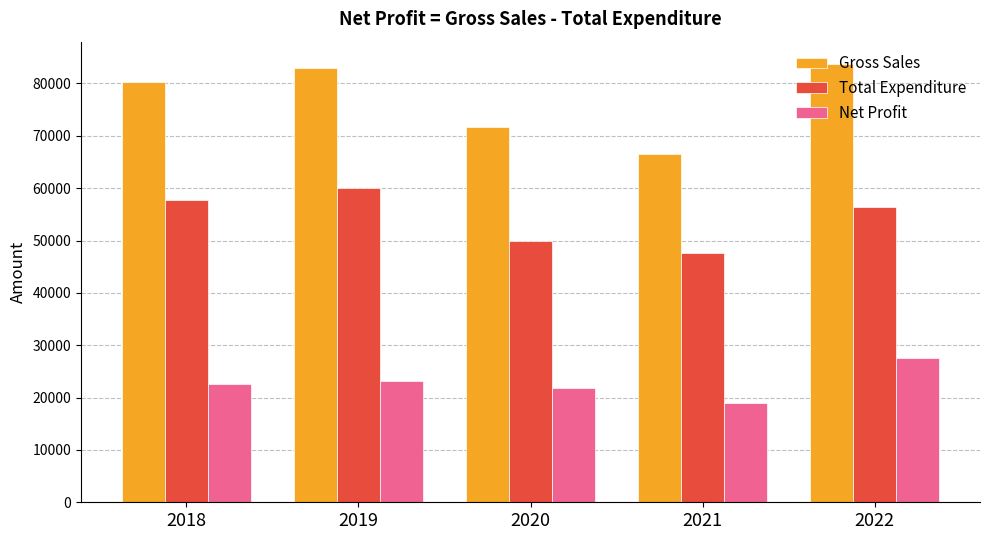

What is the difference between the maximum and minimum values in the Gross Sales series?

17228.0